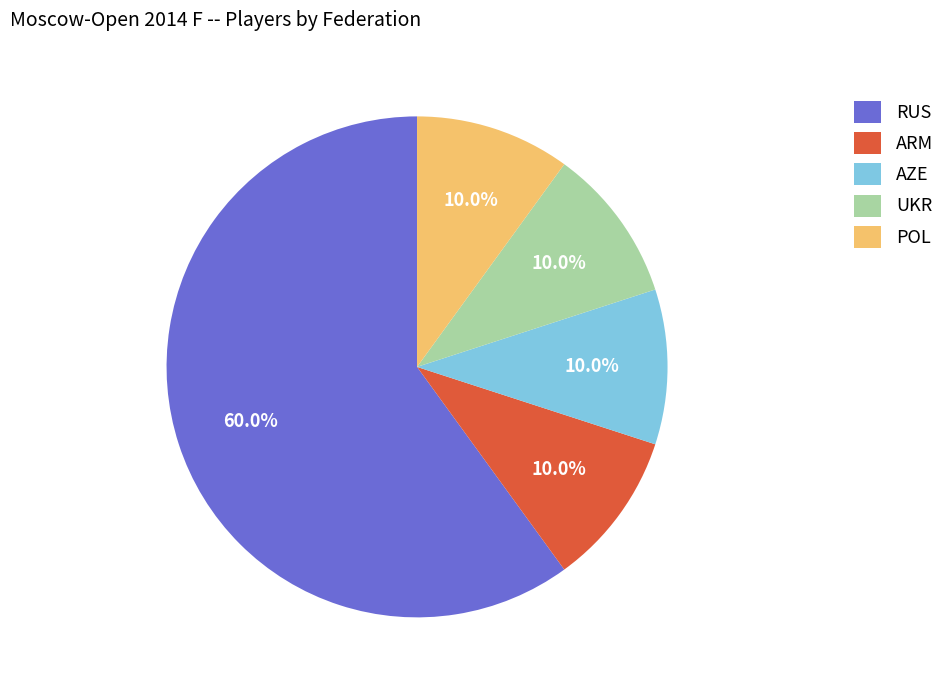

What percentage is the ARM slice, to the nearest percent?

10%